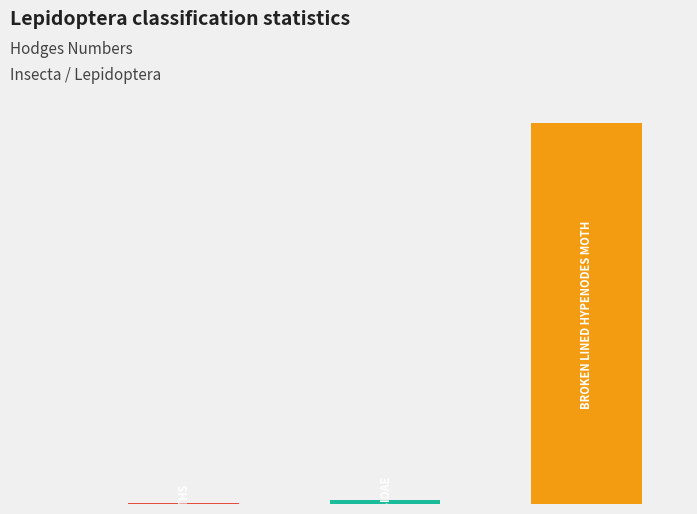

Reading right to left, transcribe all the data shown in this chart.

2=8421.0	1=93.2	0=29.0